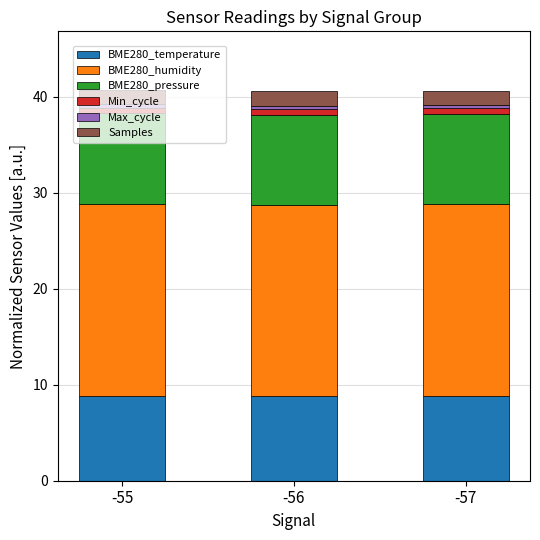

What is the maximum value for BME280_temperature?

8.9